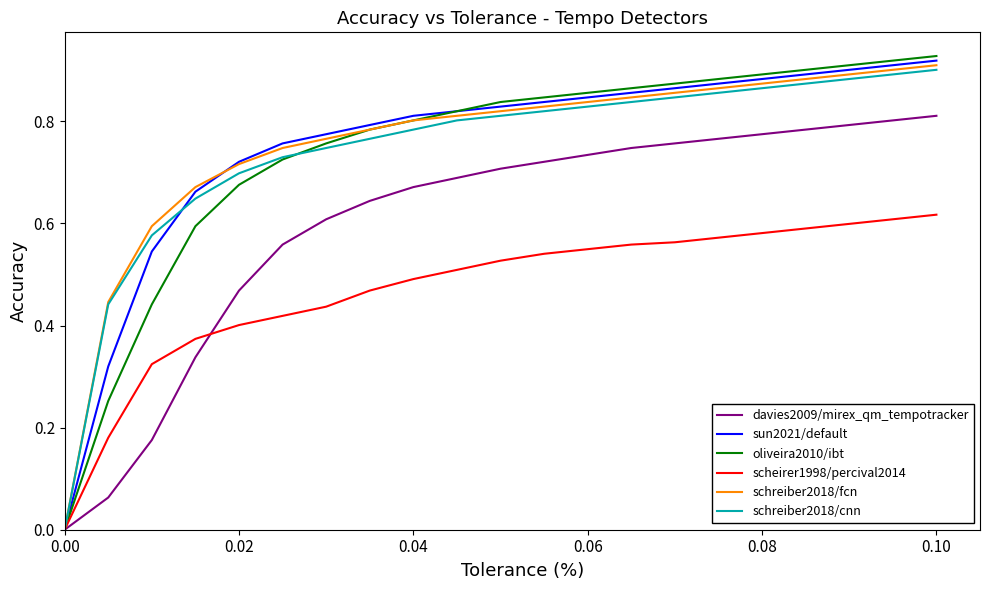

How many positive values does the scheirer1998/percival2014 series have?

20